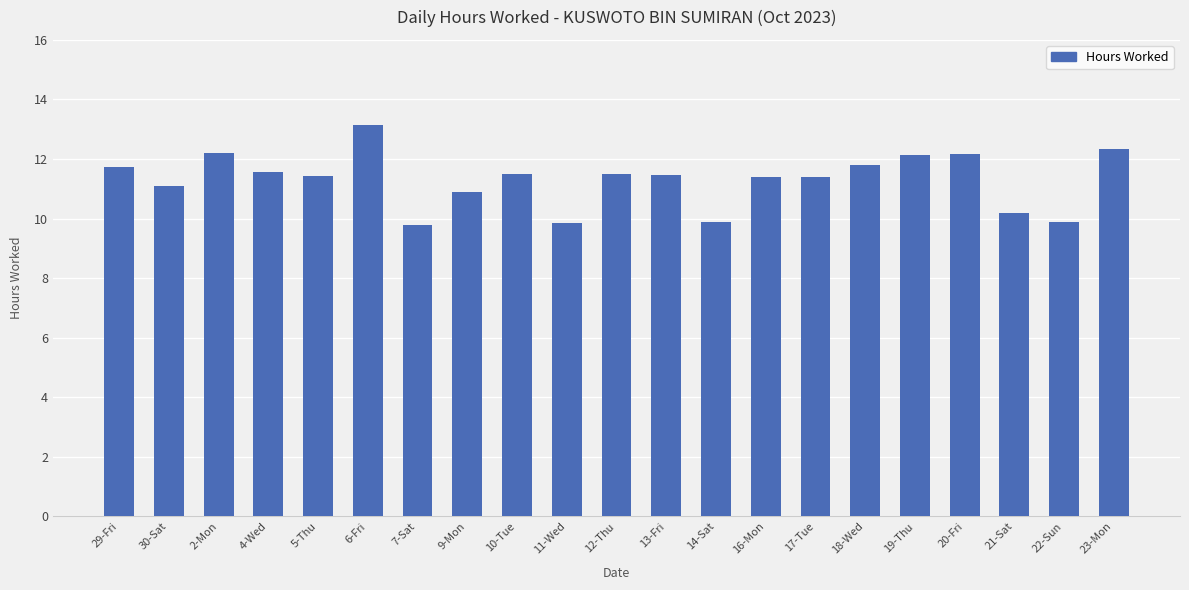

What is the average value?

11.3